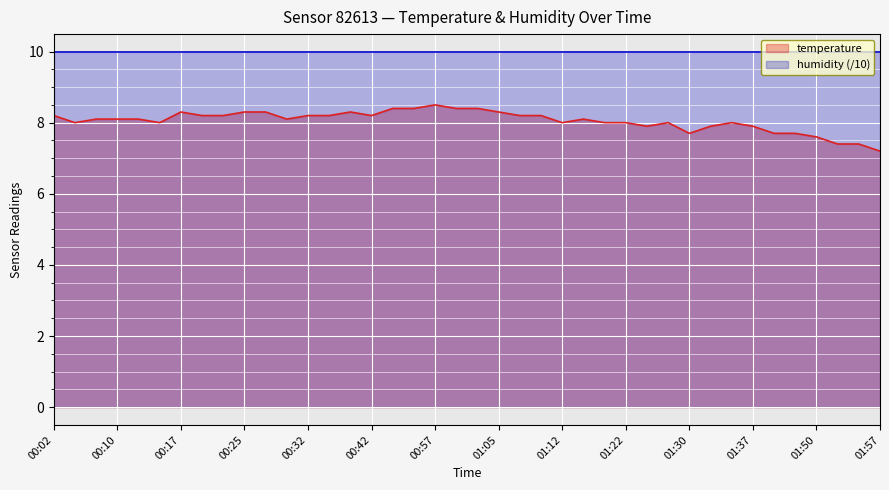

Reading left to right, extract all data points from this chart.

8.2	8.0	8.1	8.1	8.1	8.0	8.3	8.2	8.2	8.3	8.3	8.1	8.2	8.2	8.3	8.2	8.4	8.4	8.5	8.4	8.4	8.3	8.2	8.2	8.0	8.1	8.0	8.0	7.9	8.0	7.7	7.9	8.0	7.9	7.7	7.7	7.6	7.4	7.4	7.2